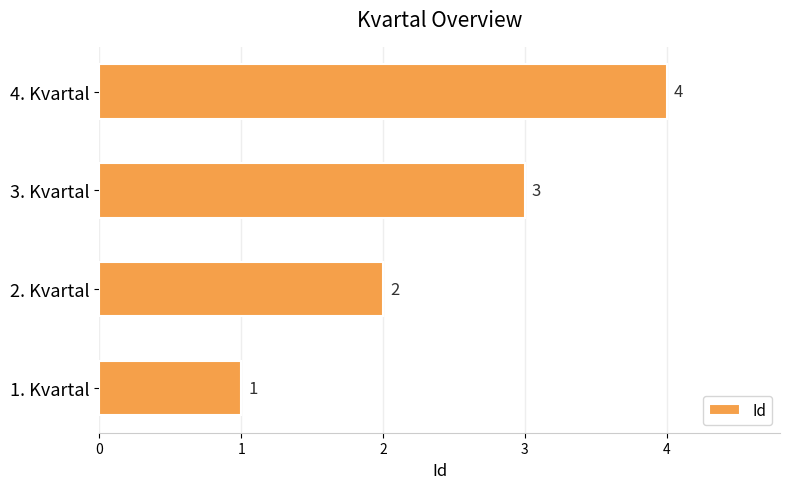

Is it true that the value at 3. Kvartal is 3?

True